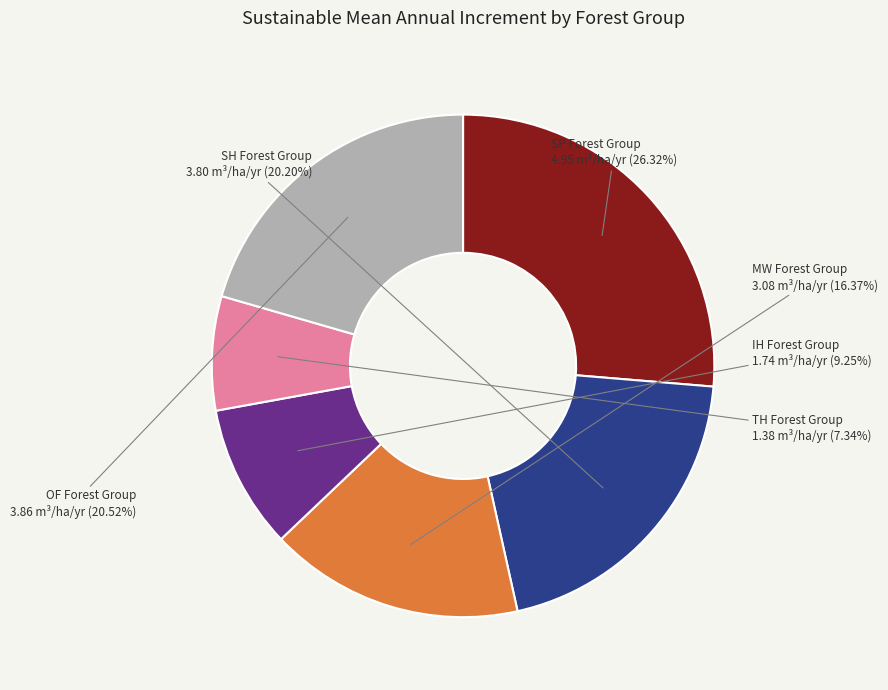

Does any single category account for the majority?

No